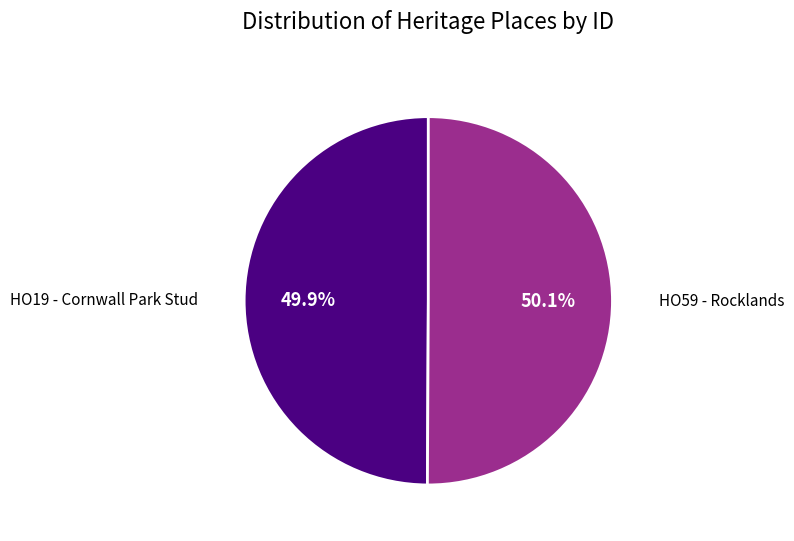

Is there a majority slice in this chart?

Yes